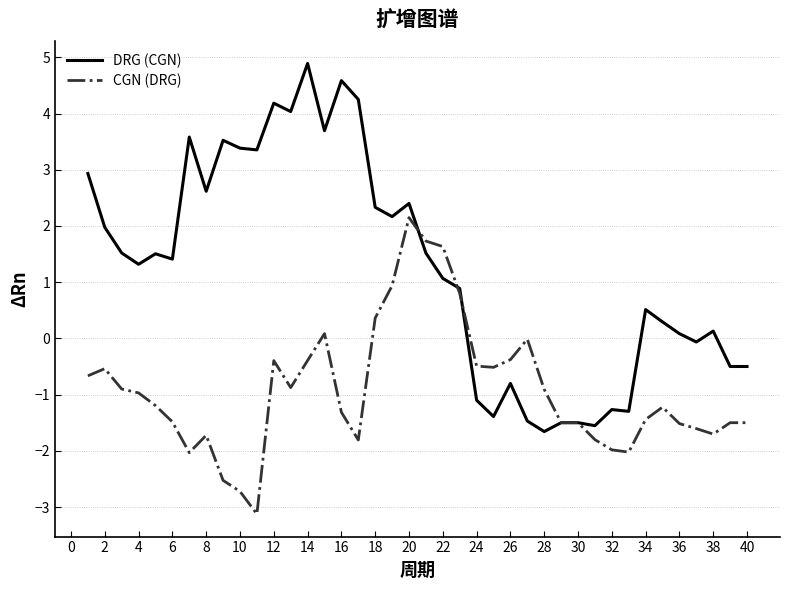

Which series has the largest total across all categories?

DRG (CGN)